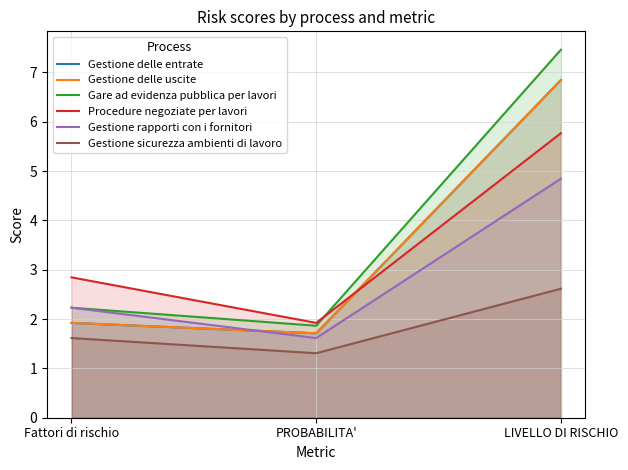

List the series in order of their peak value, highest first.

Gare ad evidenza pubblica per lavori, Gestione delle entrate, Gestione delle uscite, Procedure negoziate per lavori, Gestione rapporti con i fornitori, Gestione sicurezza ambienti di lavoro